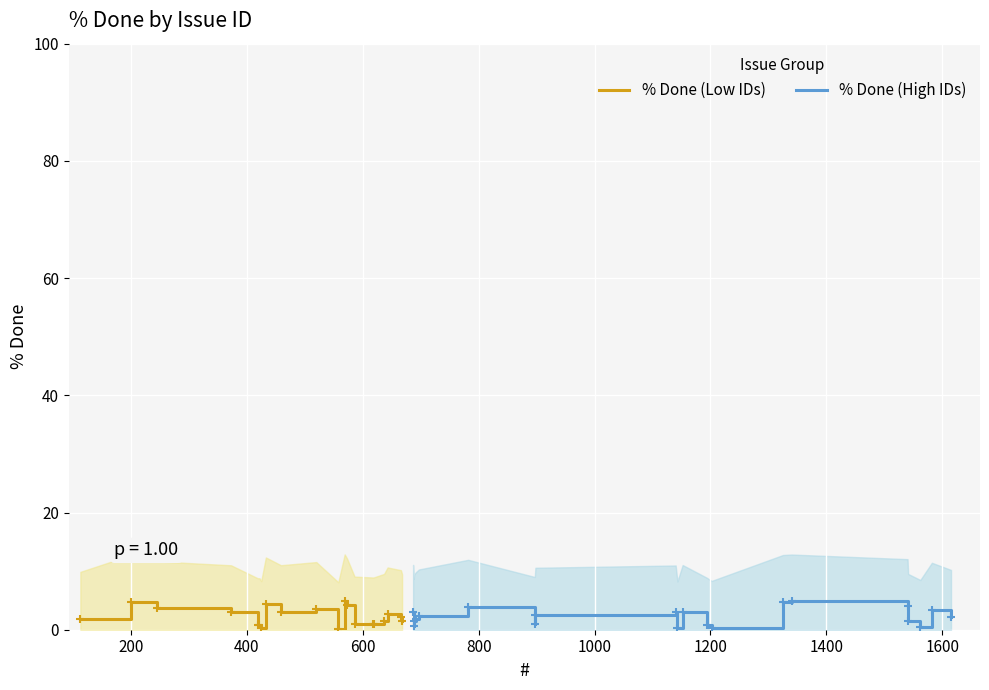

What is the difference between the maximum and minimum values in the % Done (High IDs) series?

4.6